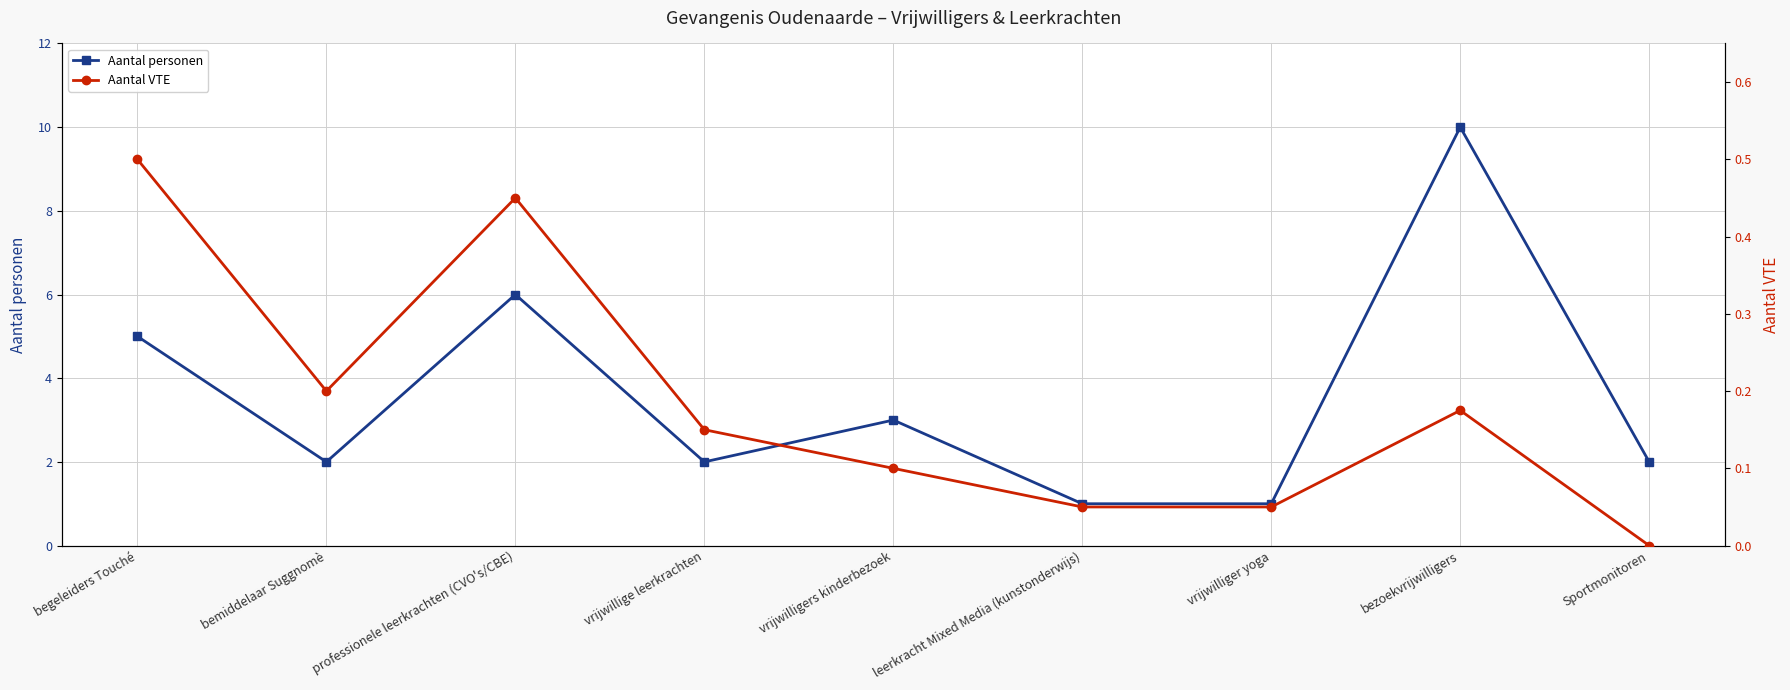

At how many categories does at least one series exceed 6?

1